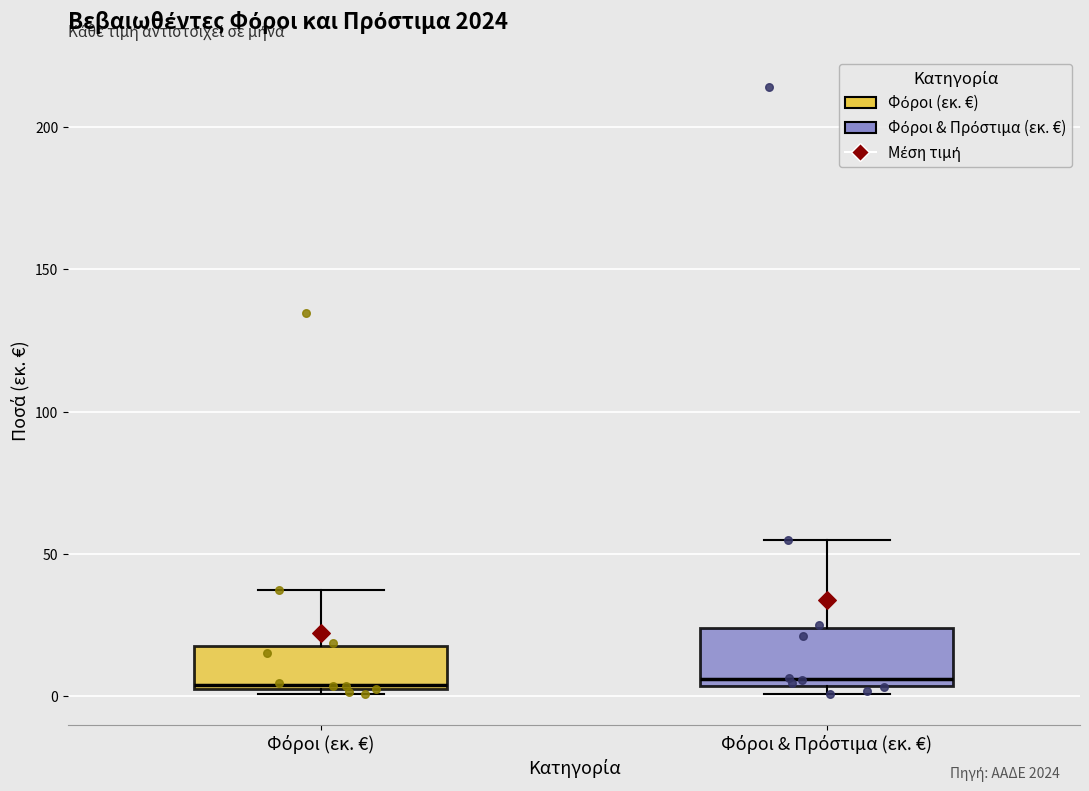

Comparing the boxes themselves (not the whiskers), which one is the tallest?

Φόροι & Πρόστιμα (εκ. €)